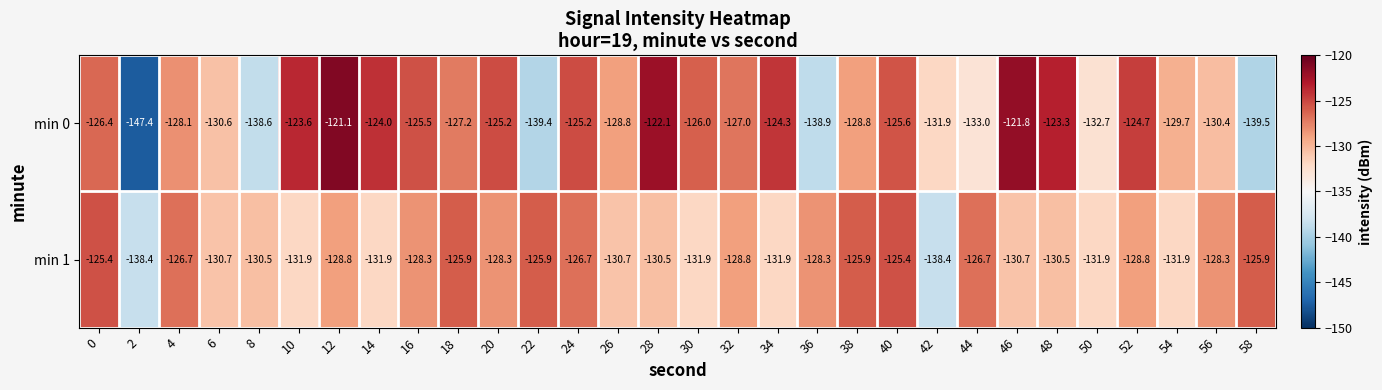

At which category is the sum across all series the highest?

12